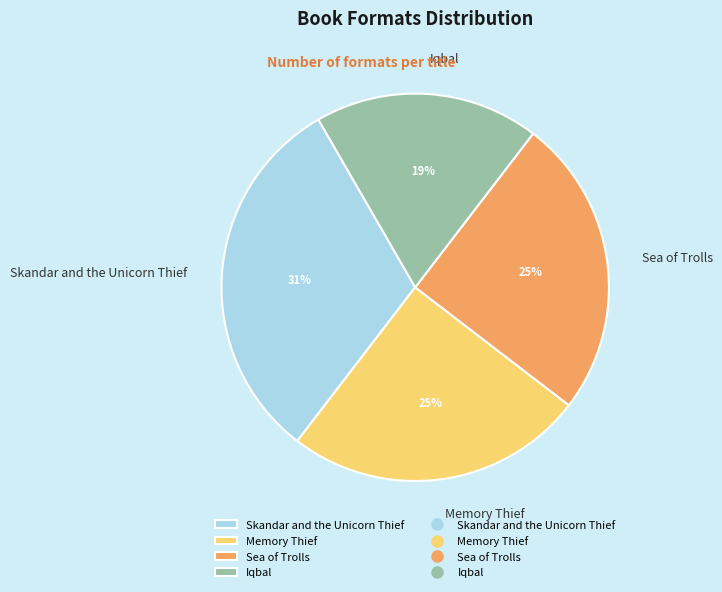

Approximately how many times larger is the value at Sea of Trolls compared to Memory Thief?

1.0